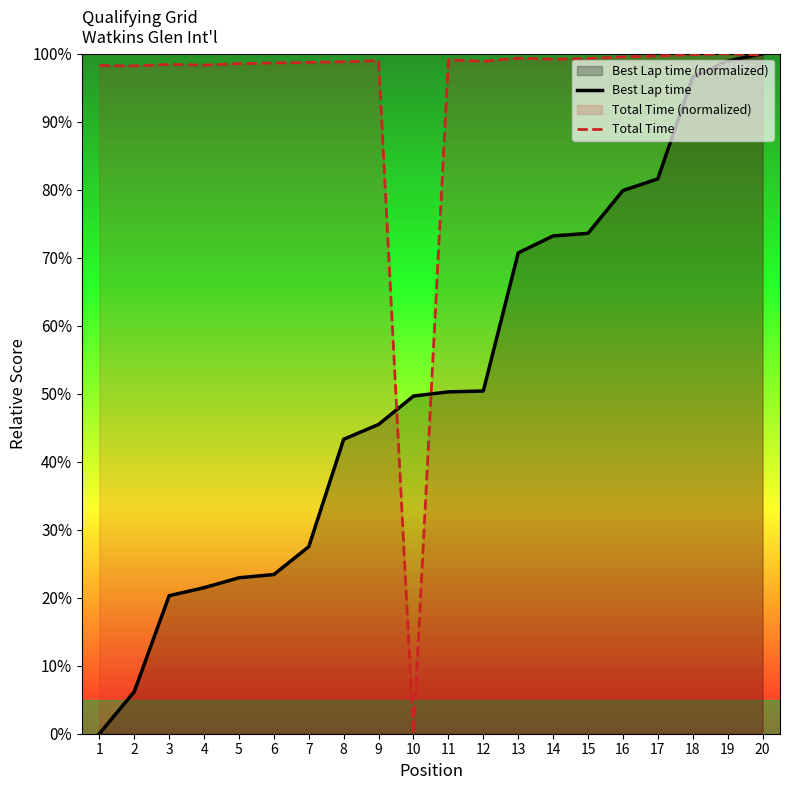

Rank the series at 9 from highest to lowest value.

Total Time, Best Lap time